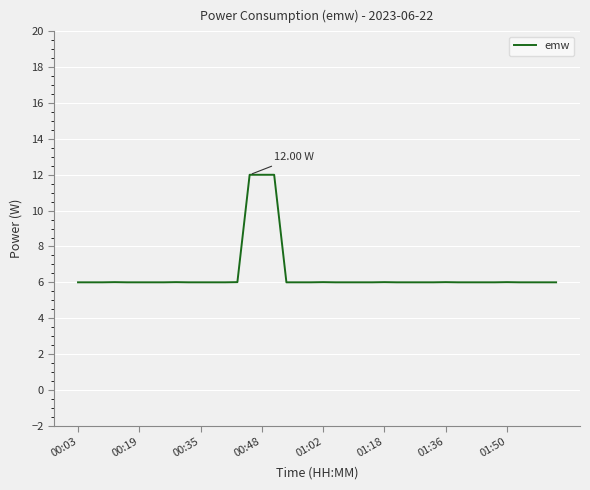

What is the difference between the maximum and minimum values?

6.0